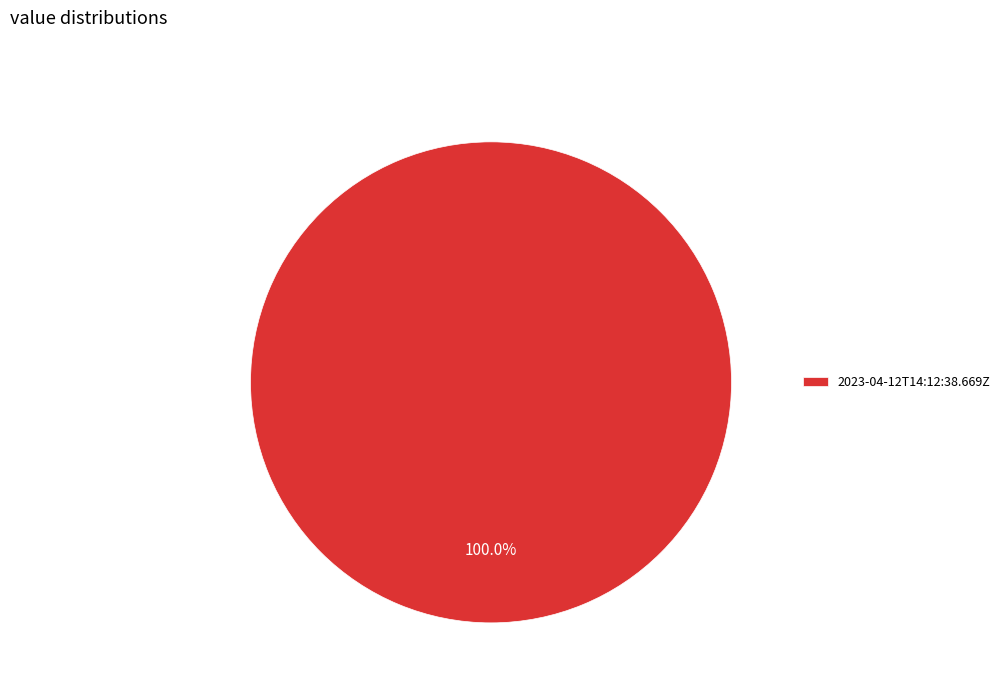

What is the majority slice?

2023-04-12T14:12:38.669Z